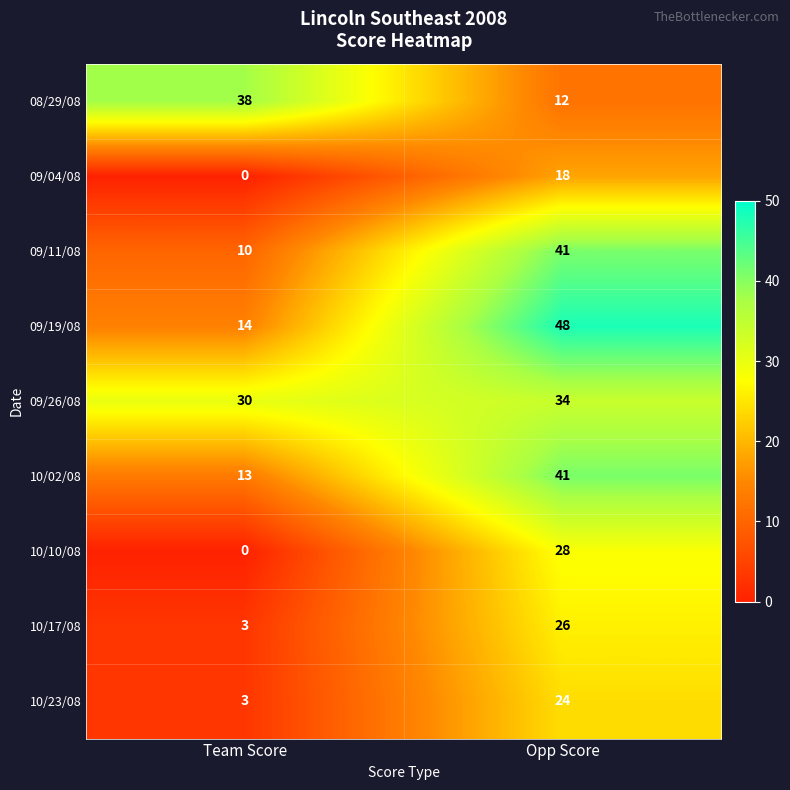

Which series has the widest spread of values?

09/19/08